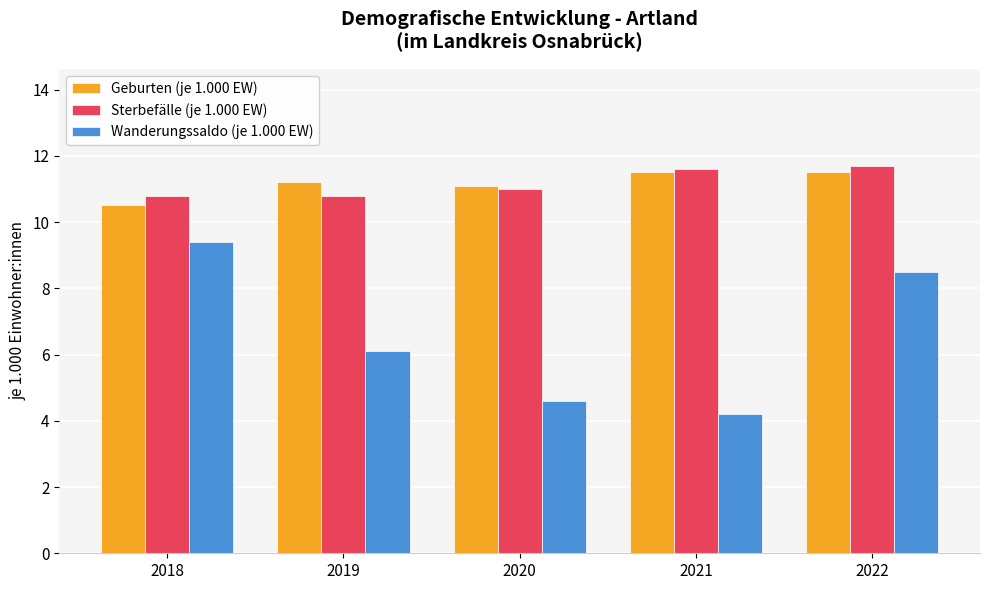

How many data points in Geburten (je 1.000 EW) are less than 11?

1